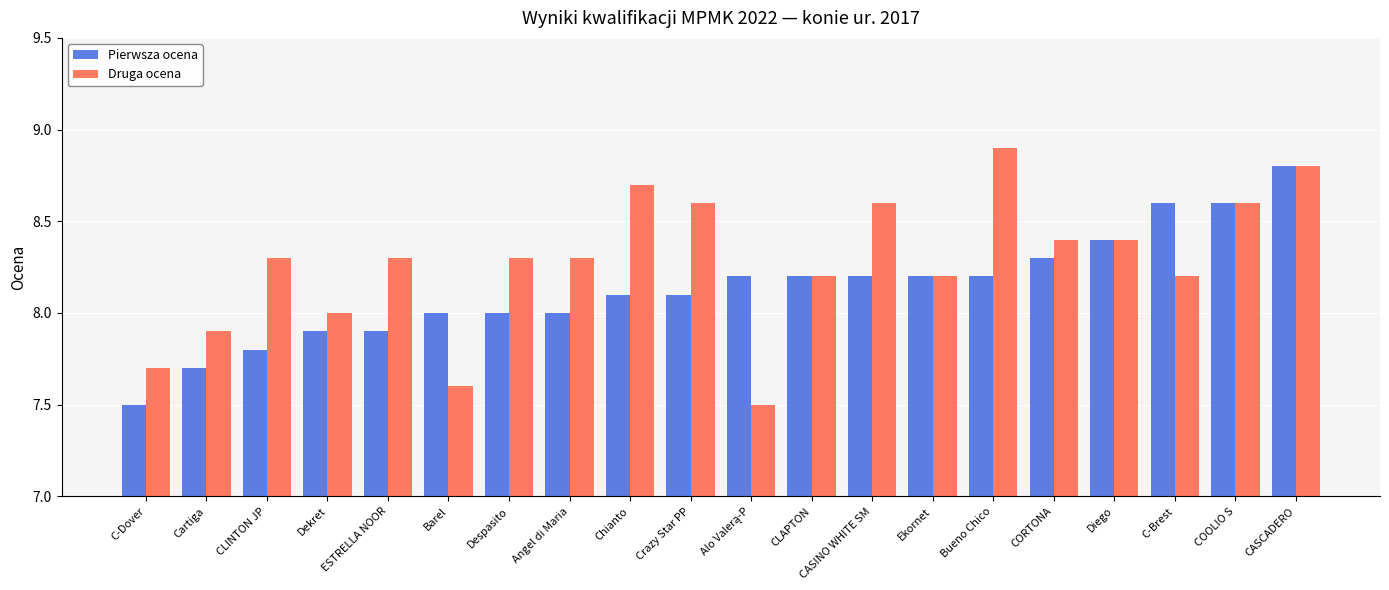

What is the maximum value shown in the chart?

8.9